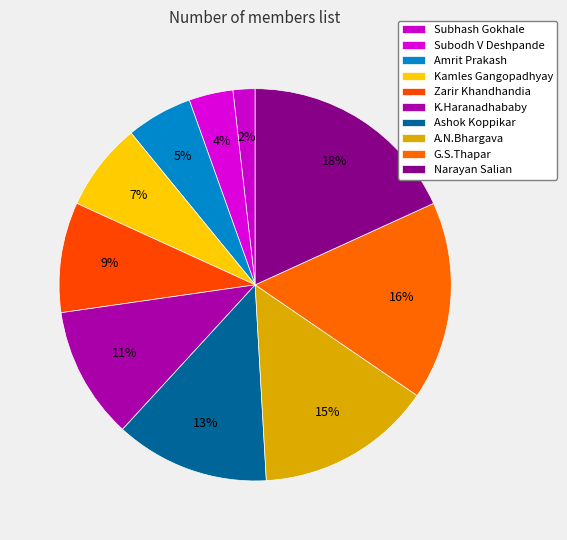

Which category has the smallest portion of the pie?

Subhash Gokhale